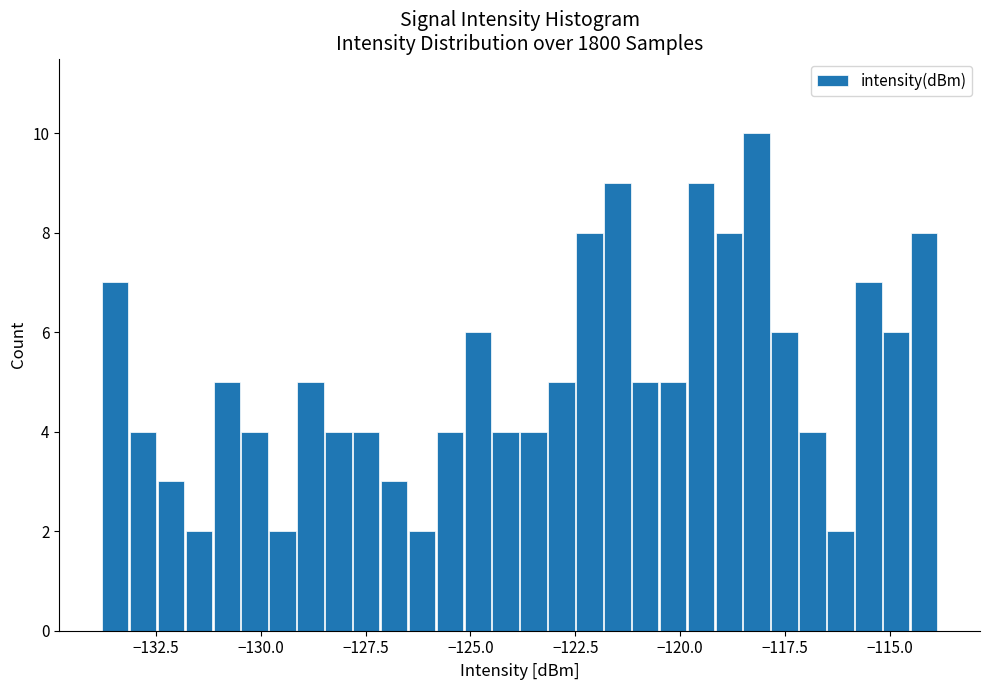

Read against the x-axis, roughly where is the centre of the tallest bar?

-118.0